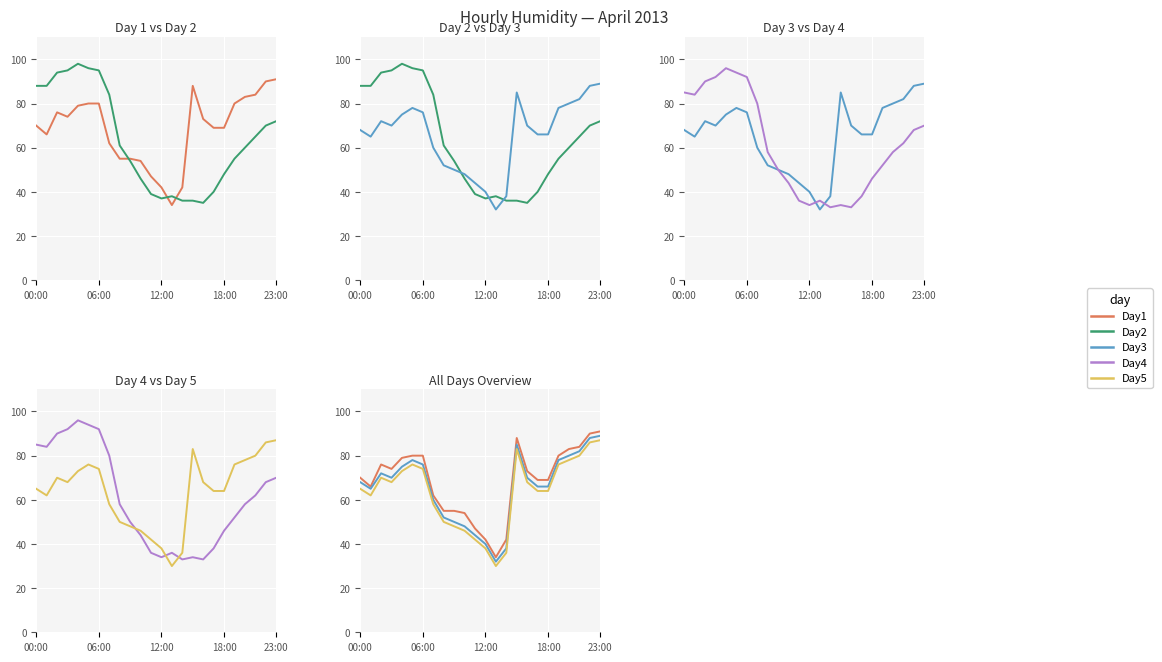

Which series has the largest range (max minus min)?

Day2